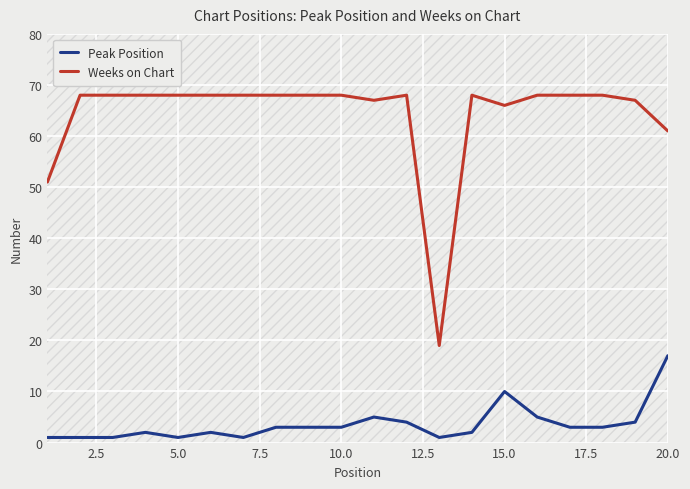

List the series in order of their peak value, highest first.

Weeks on Chart, Peak Position